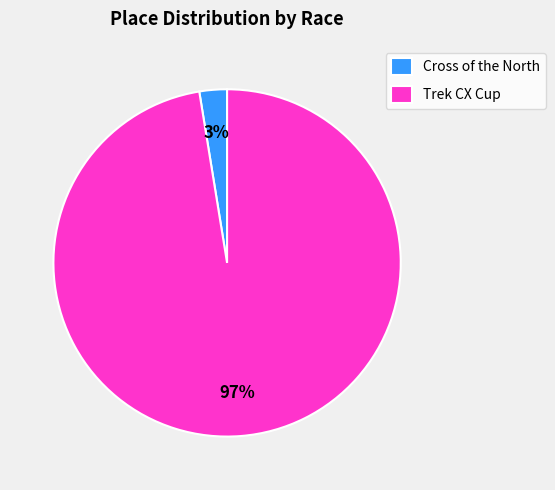

Is the sum of Cross of the North and Trek CX Cup greater than half?

Yes